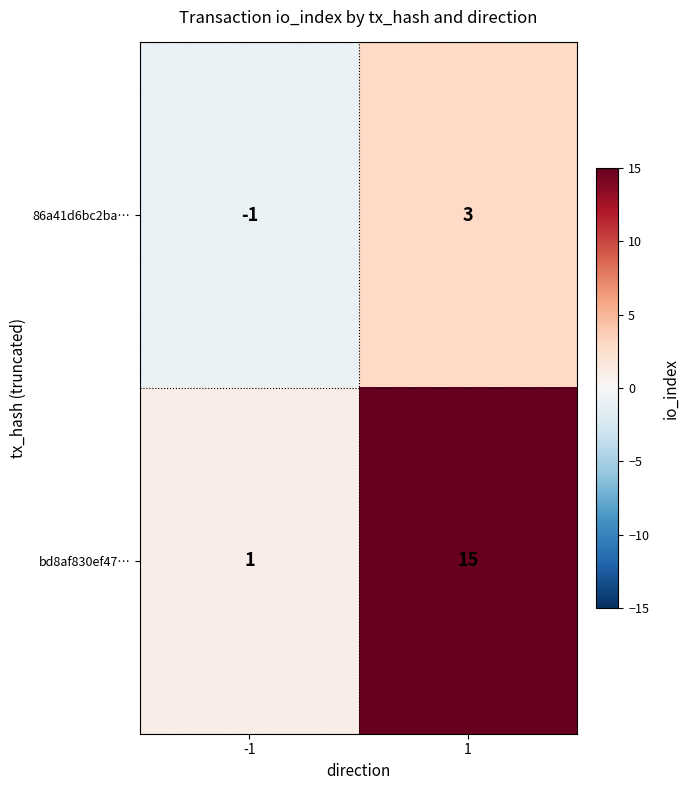

True or false: 86a41d6bc2ba… has a value of 3 at 1.

True